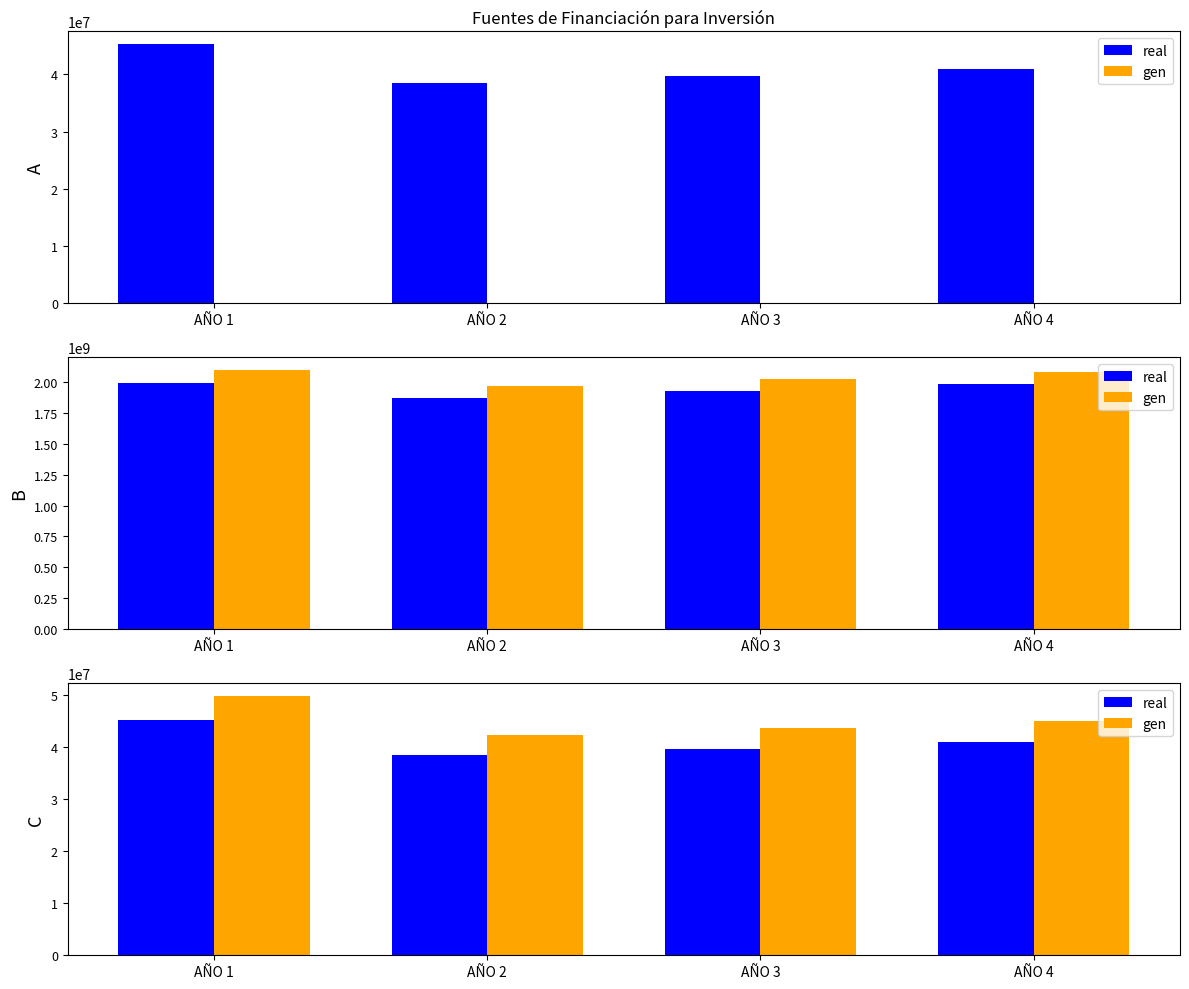

What is the sum of the real values at AÑO 3 and AÑO 1?

84854255.8